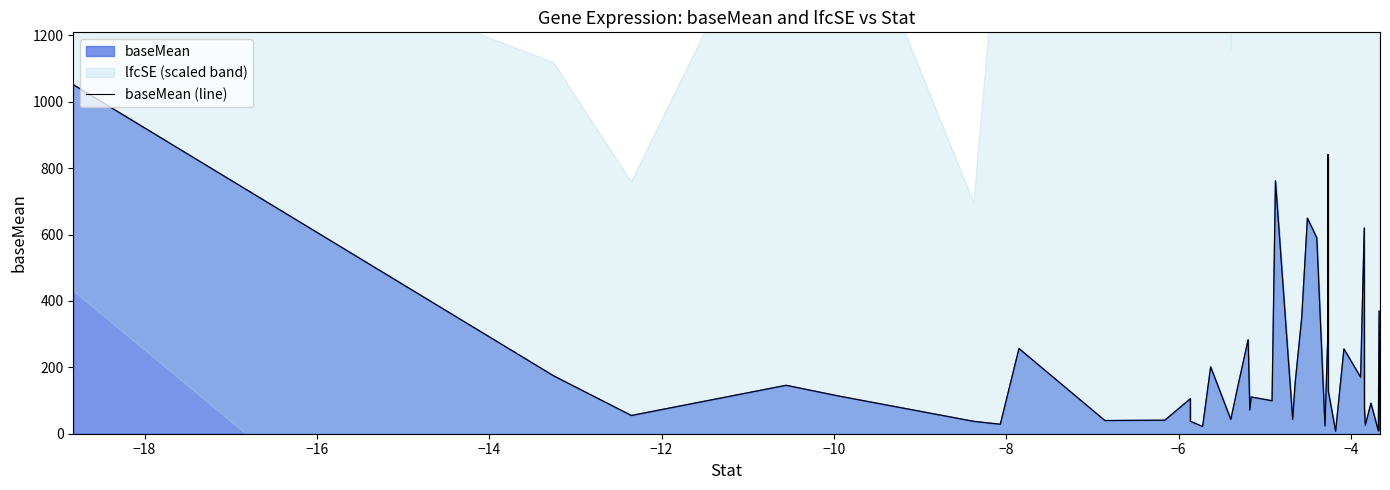

What is the value of the 25th point from the left?

649.6